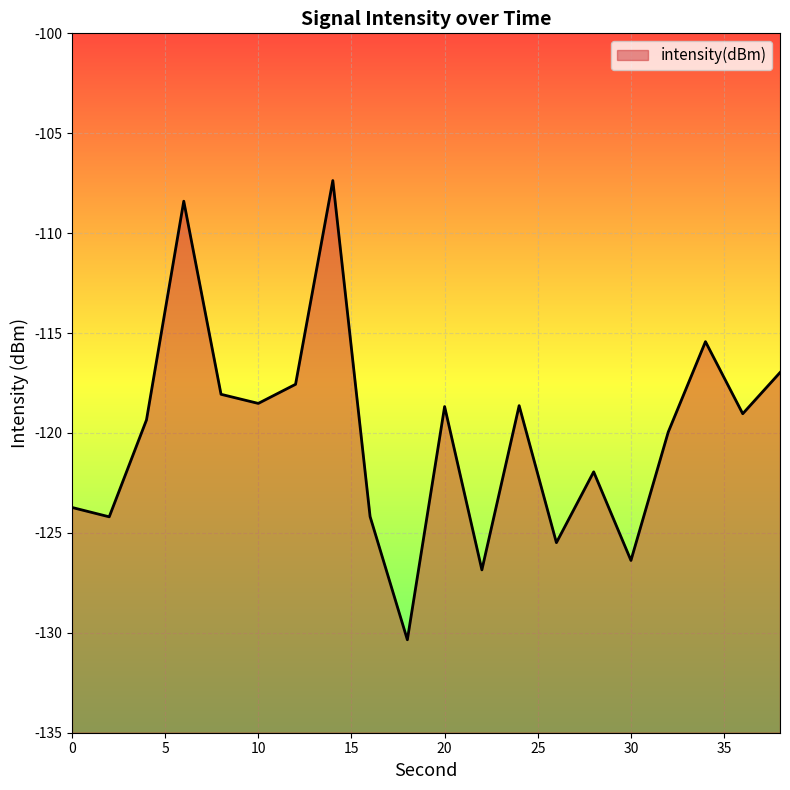

True or false: the data shows -60.3 at 18.

False